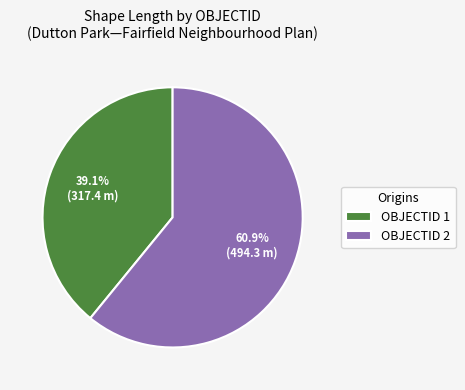

Between OBJECTID 2 and OBJECTID 1, which is larger?

OBJECTID 2